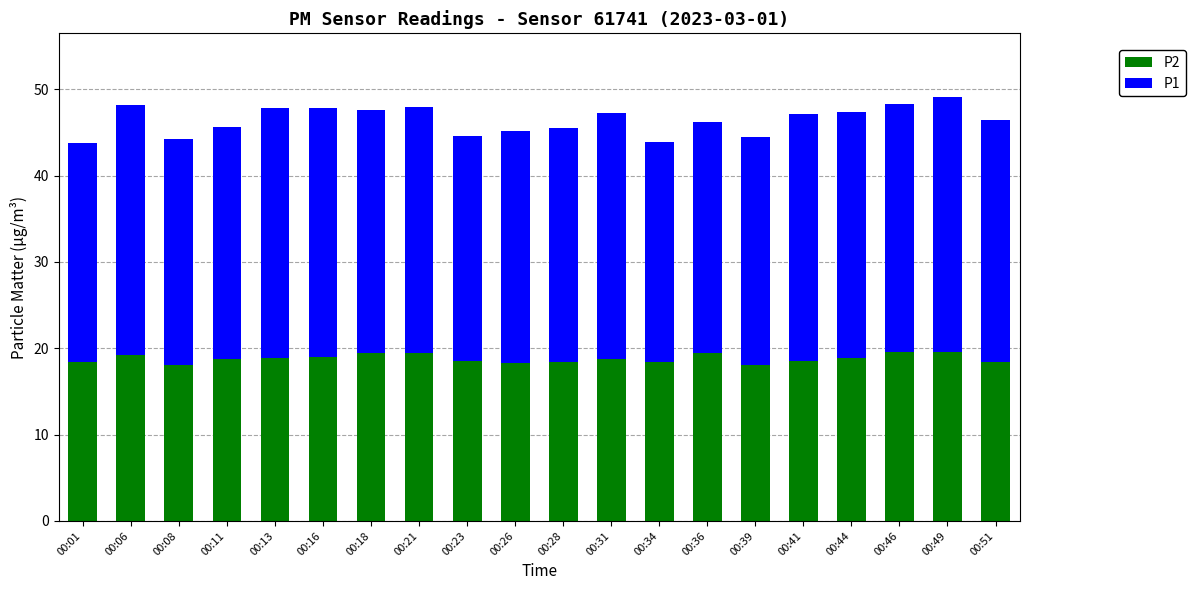

The P2 series shows 19.4 at 00:21. True or false?

True